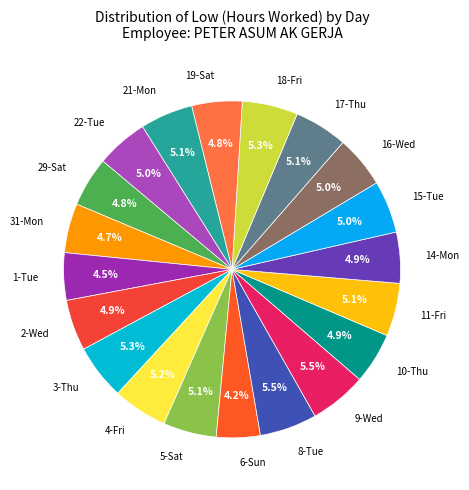

What is the ratio of the value at 17-Thu to the value at 6-Sun?

1.2